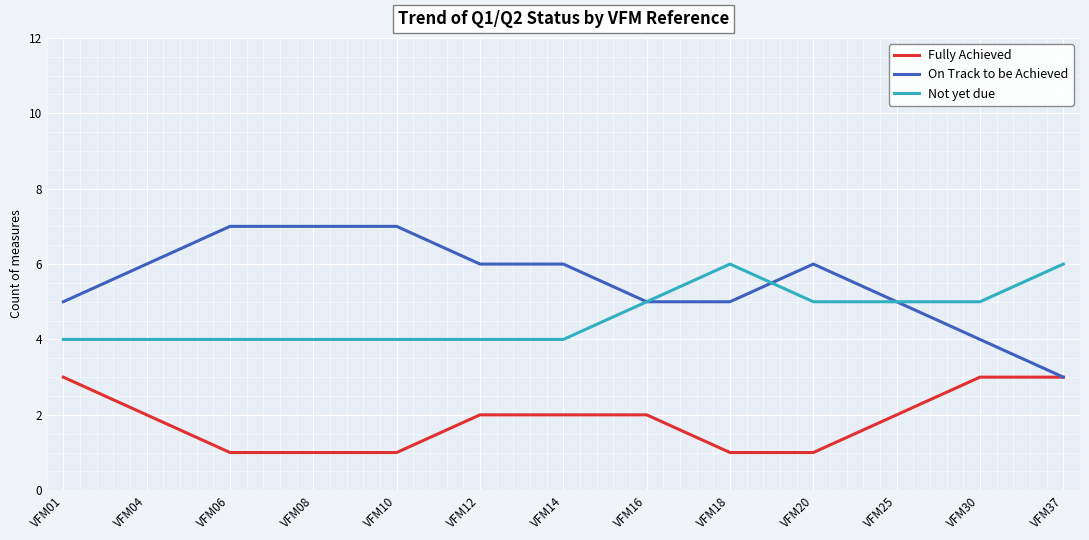

What is the difference between the maximum and minimum values in the Fully Achieved series?

2